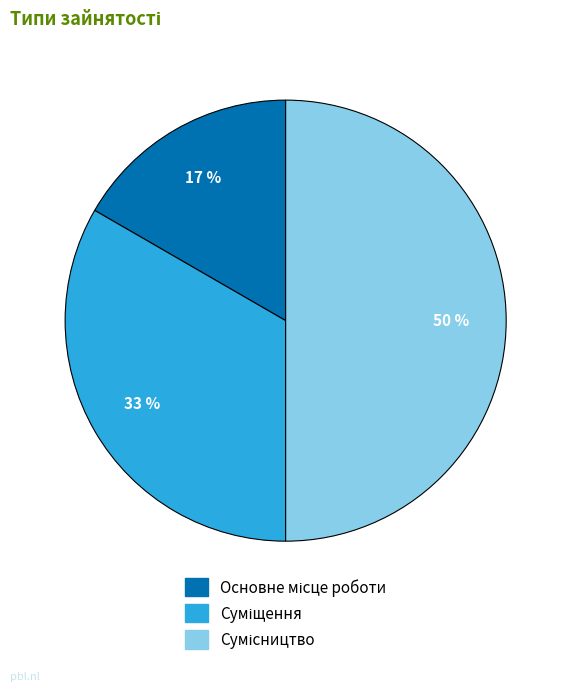

To the nearest percent, what is the difference between the largest and smallest slice percentages?

33%